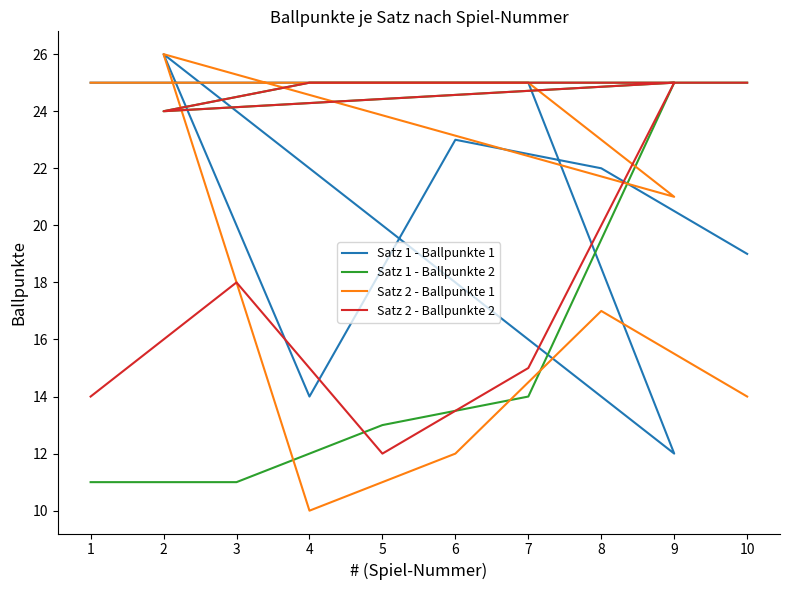

What is the difference between the maximum and minimum values in the Satz 2 - Ballpunkte 1 series?

16